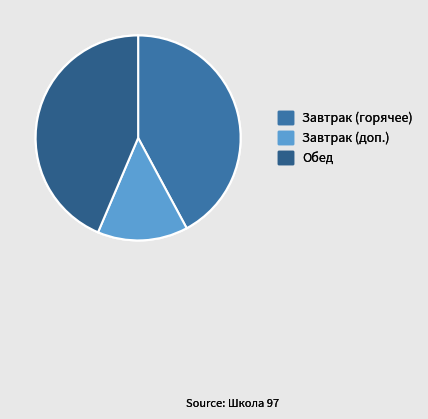

Count the number of slices in the pie.

3